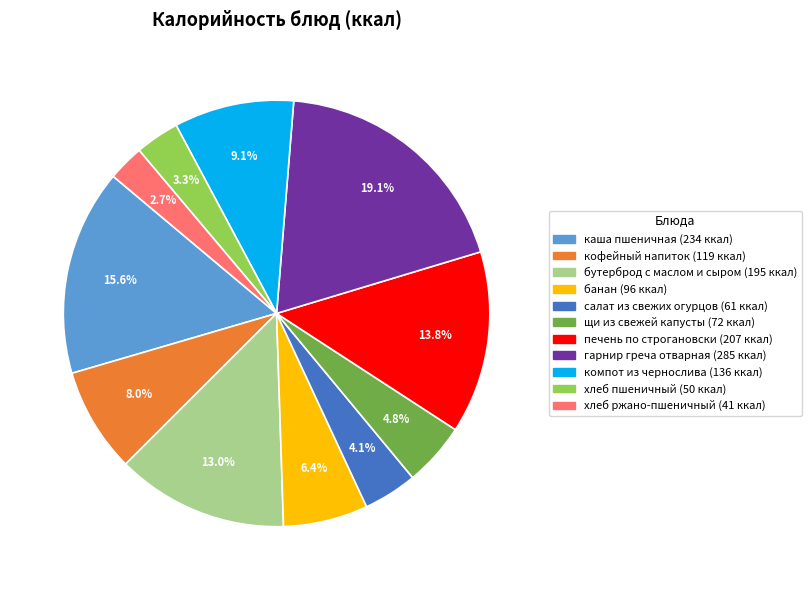

Combined, do салат из свежих огурцов and бутерброд с маслом и сыром account for over 50%?

No